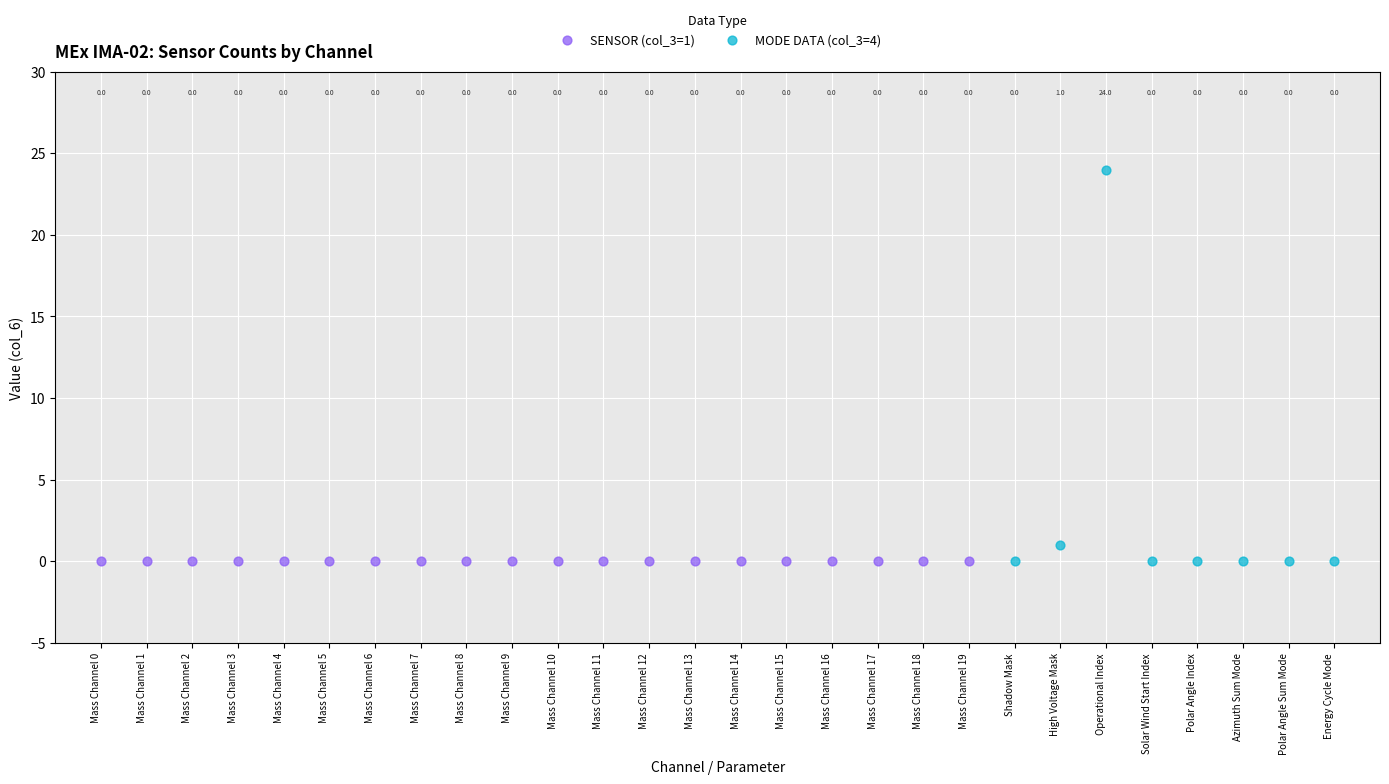

What are all the series names shown in the legend?

SENSOR (col_3=1), MODE DATA (col_3=4)